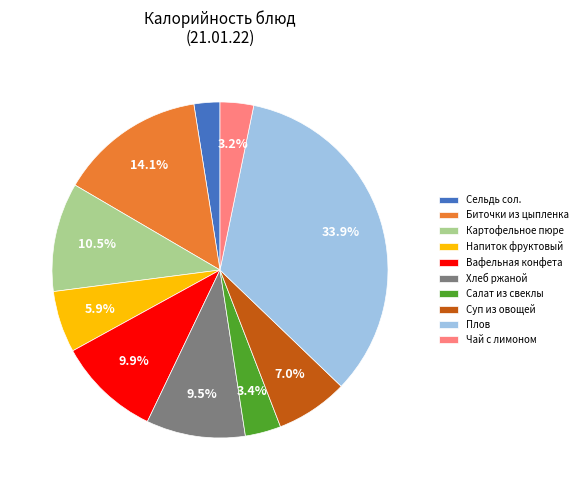

Which category has the smallest portion of the pie?

Сельдь сол.